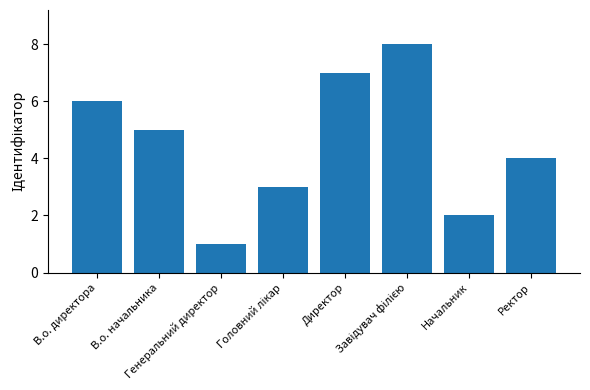

What is the difference between the second highest and second lowest values?

5